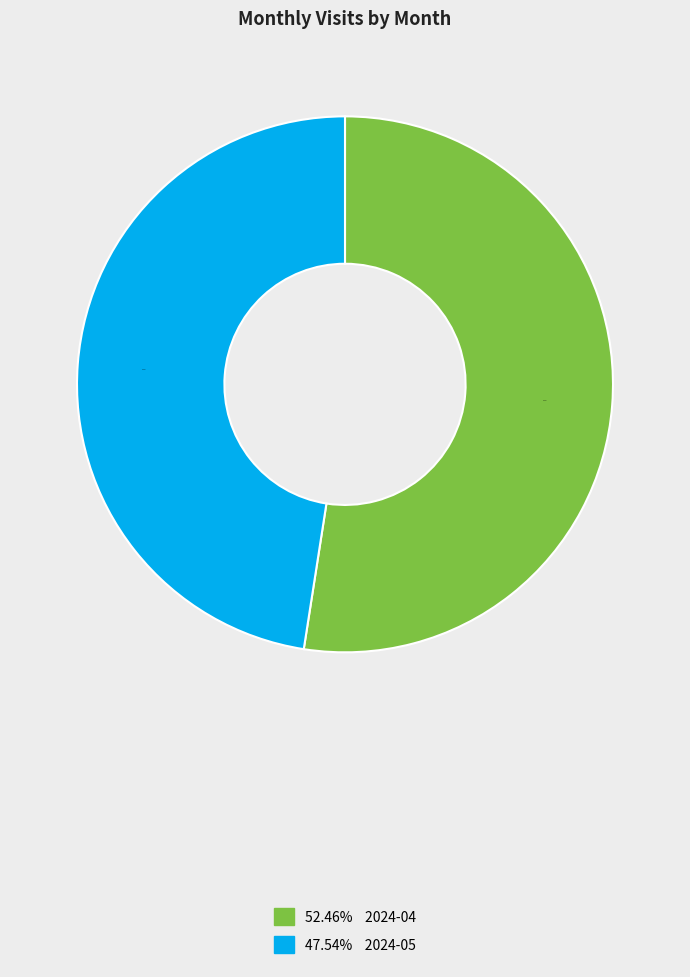

How many slices are in this pie chart?

2